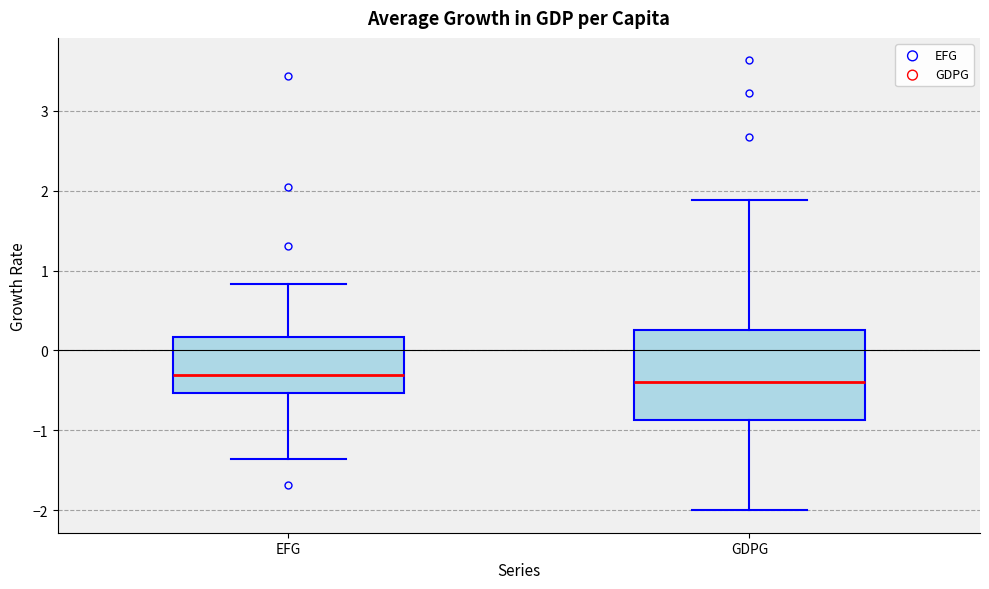

Comparing the boxes themselves (not the whiskers), which one is the tallest?

GDPG